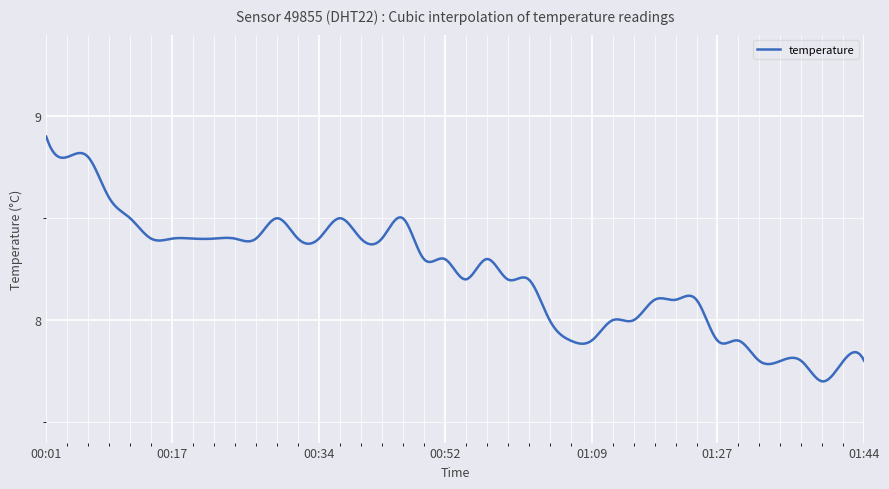

Does the chart have visible grid lines?

Yes